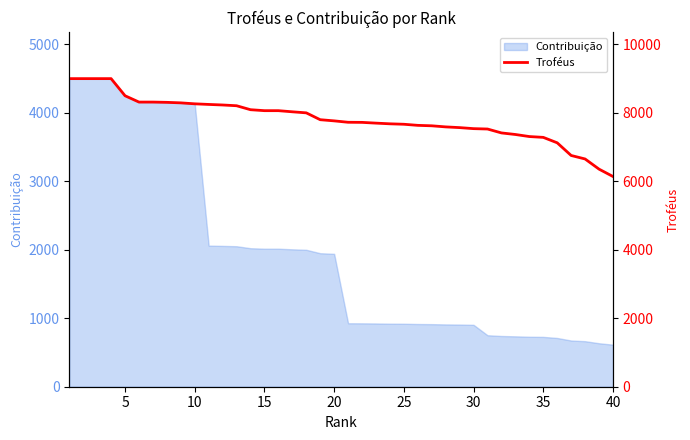

How many categories are shown in the chart?

40